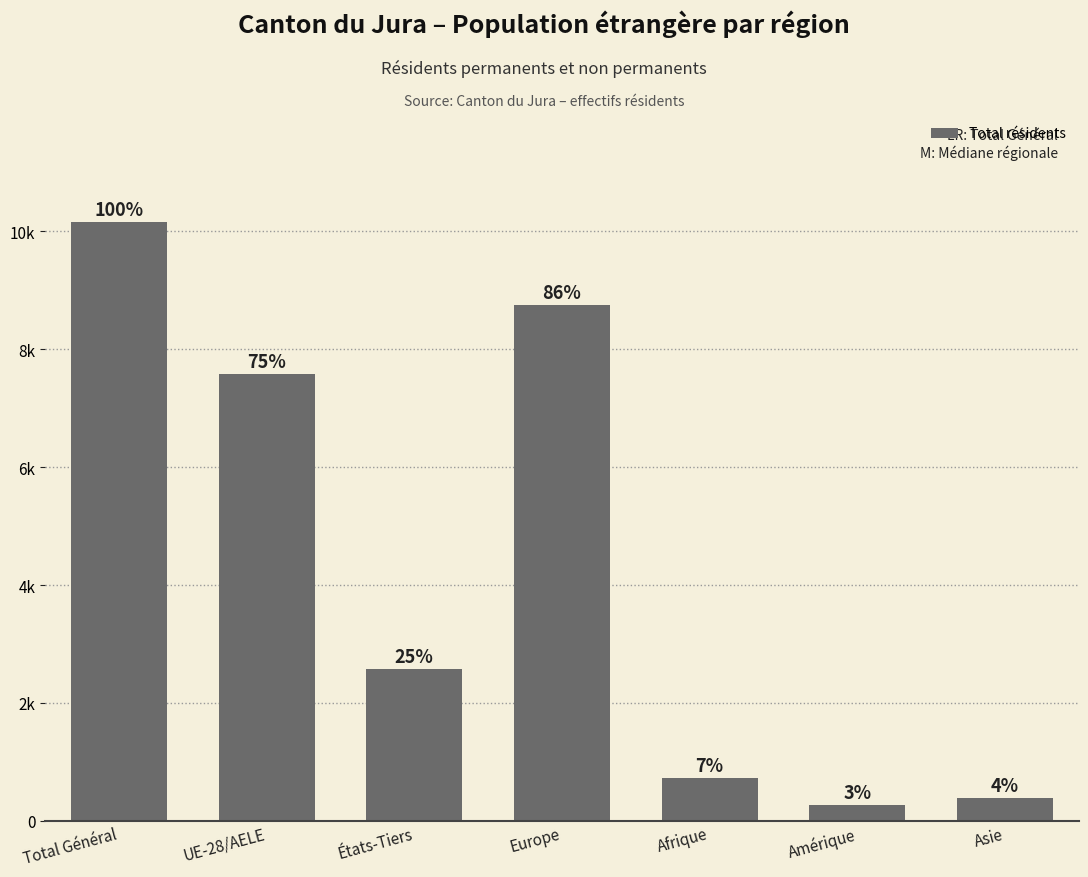

List the labels in order of value, smallest first.

Amérique, Asie, Afrique, États-Tiers, UE-28/AELE, Europe, Total Général